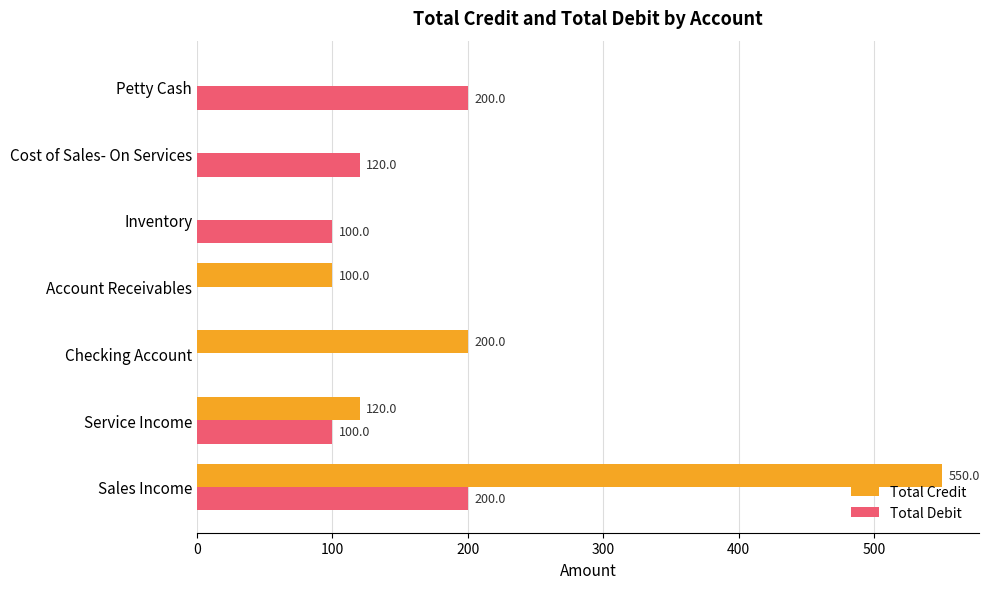

Which series has the largest total across all categories?

Total Credit